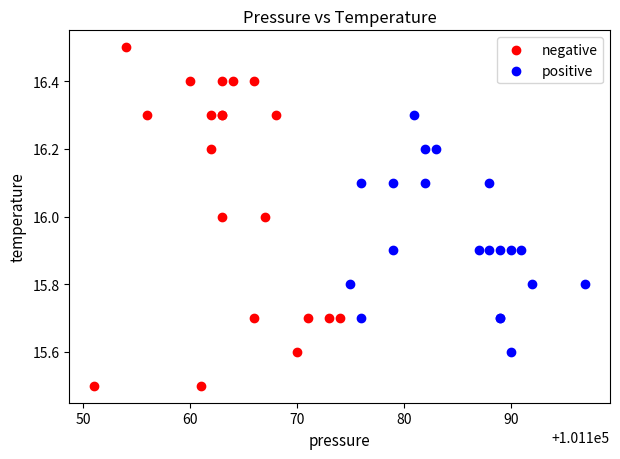

Which series has the widest spread of Y values?

negative